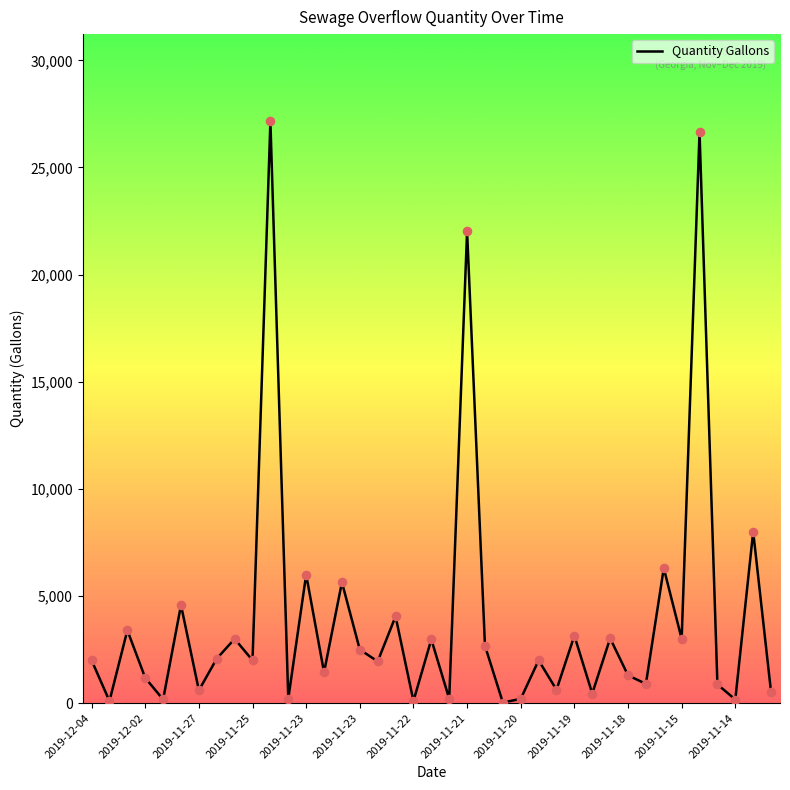

What is the maximum value shown in the chart?

27150